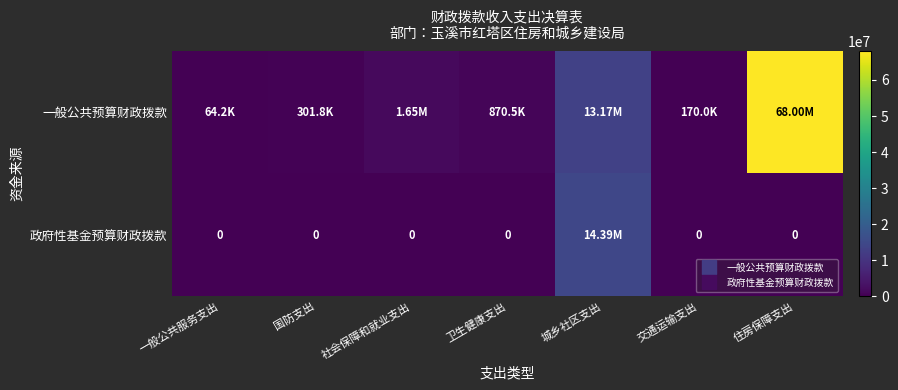

What value does the 政府性基金预算财政拨款 series have at 城乡社区支出?

14385388.0